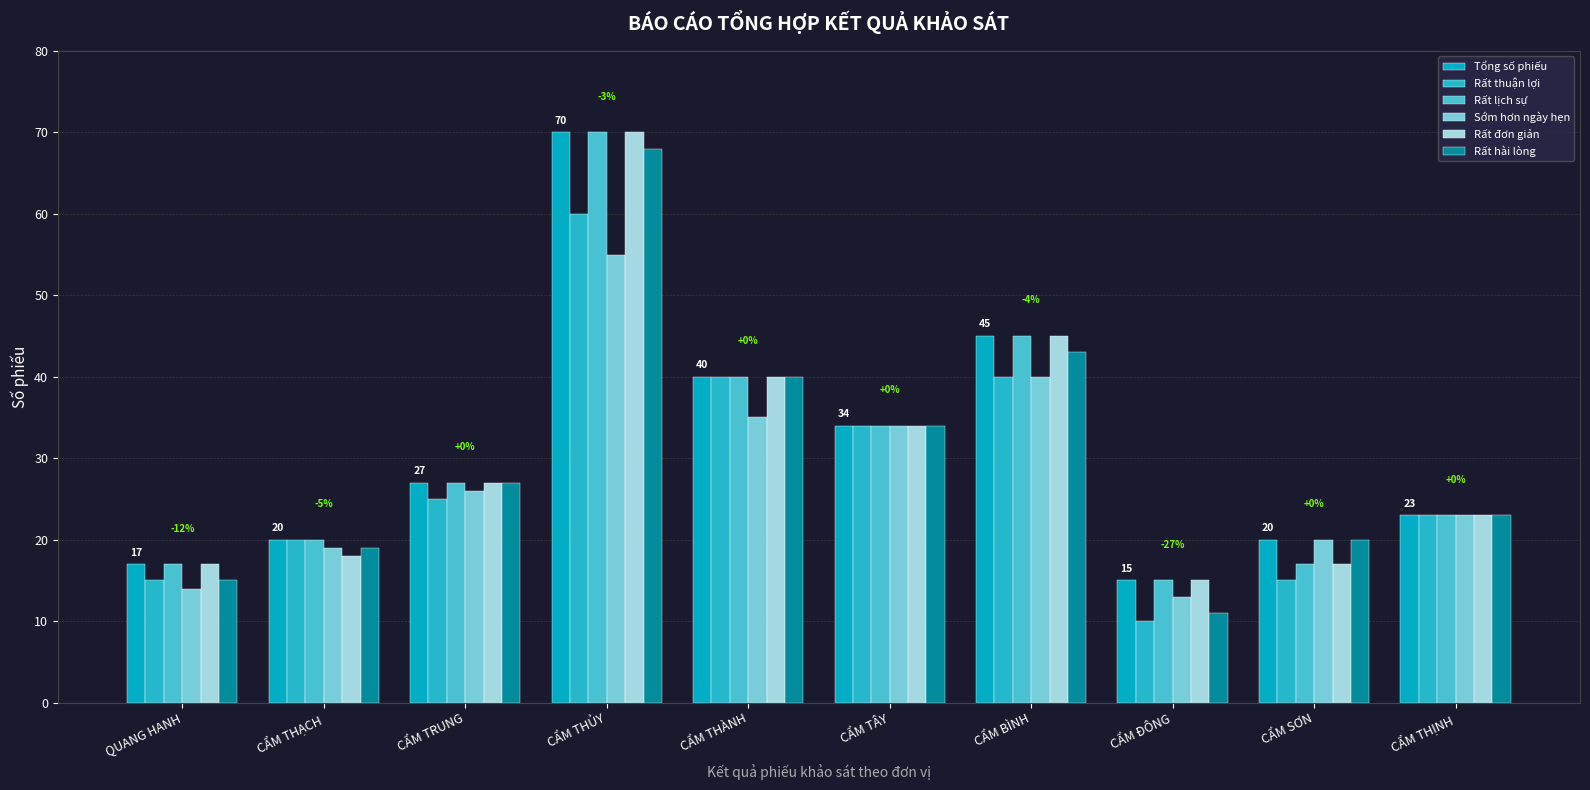

What is the approximate value of Rất hài lòng at CẨM ĐÔNG, to the nearest 5?

10